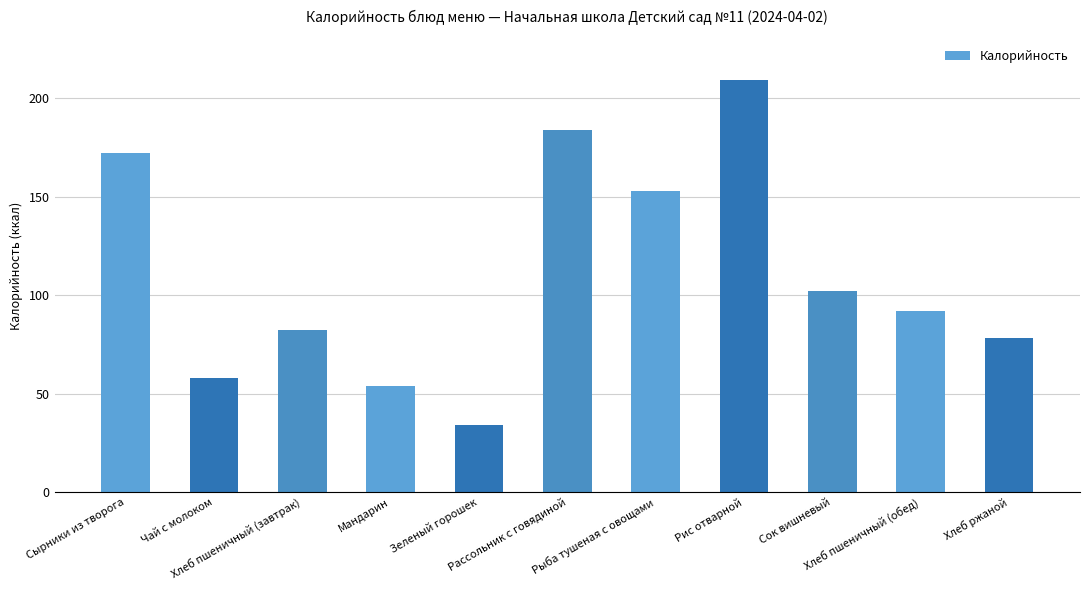

What is the label of the 4th bar from the left?

Мандарин